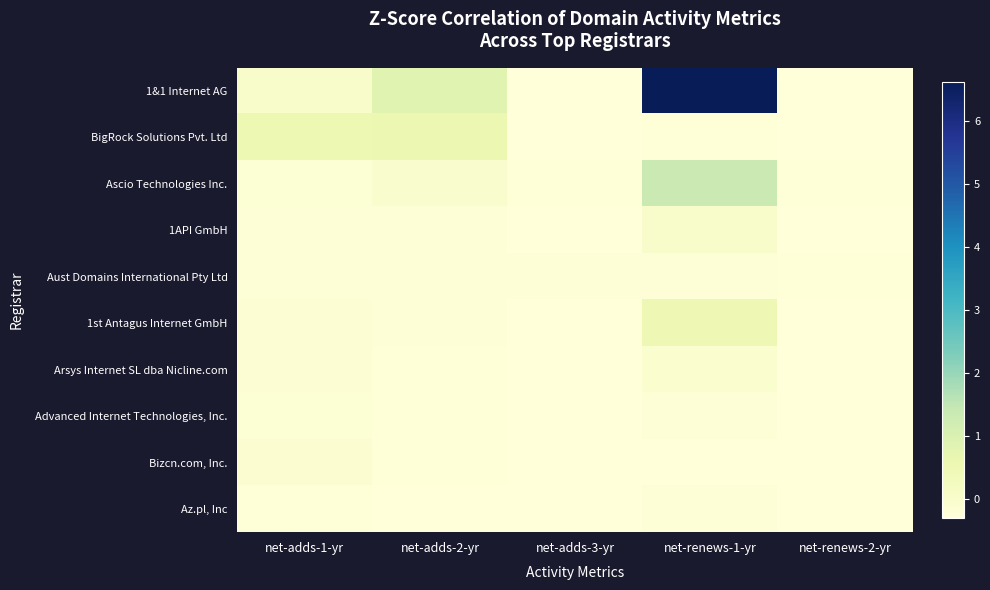

What is the difference between the highest and lowest values at net-renews-1-yr?

6.9